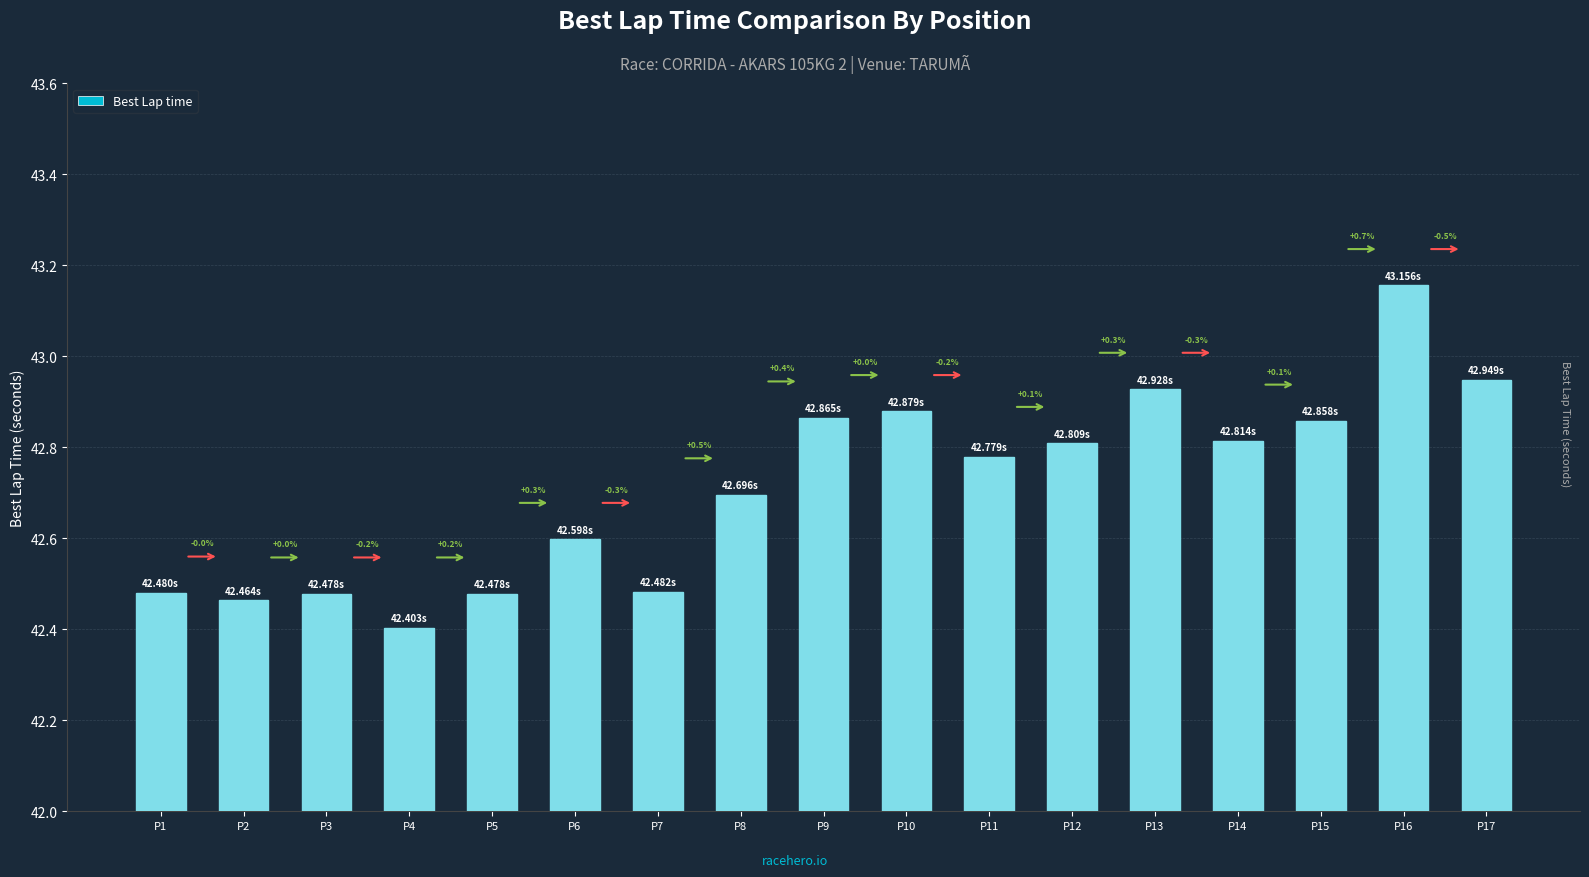

How many bars are there in total?

17